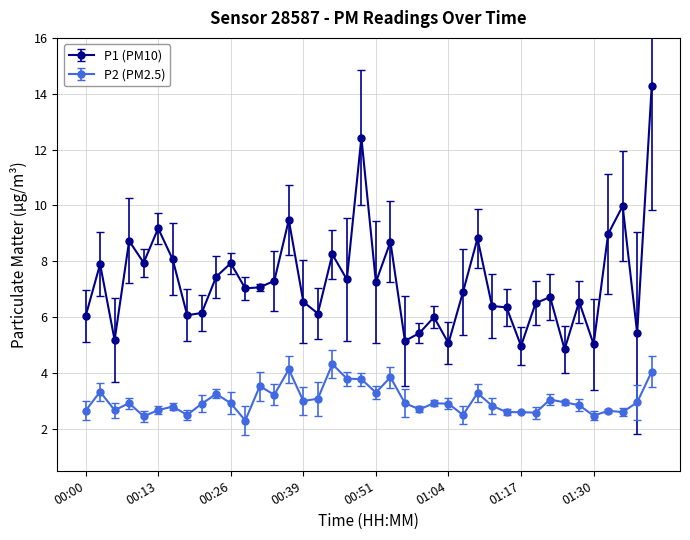

True or false: P1 (PM10) has more than 2 interior local peaks.

True